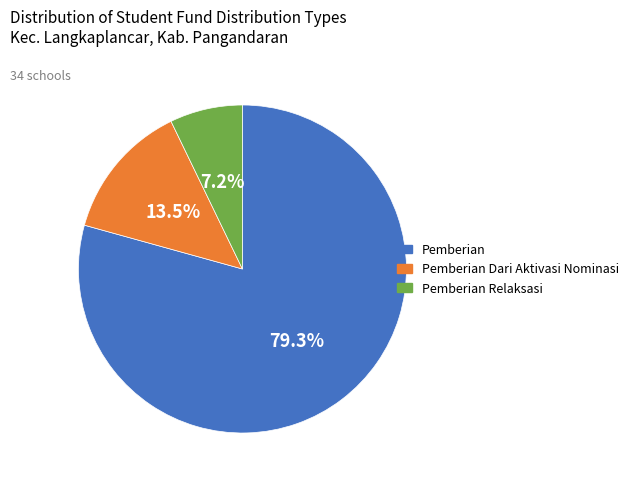

Does Pemberian Relaksasi represent more than half of the total?

No